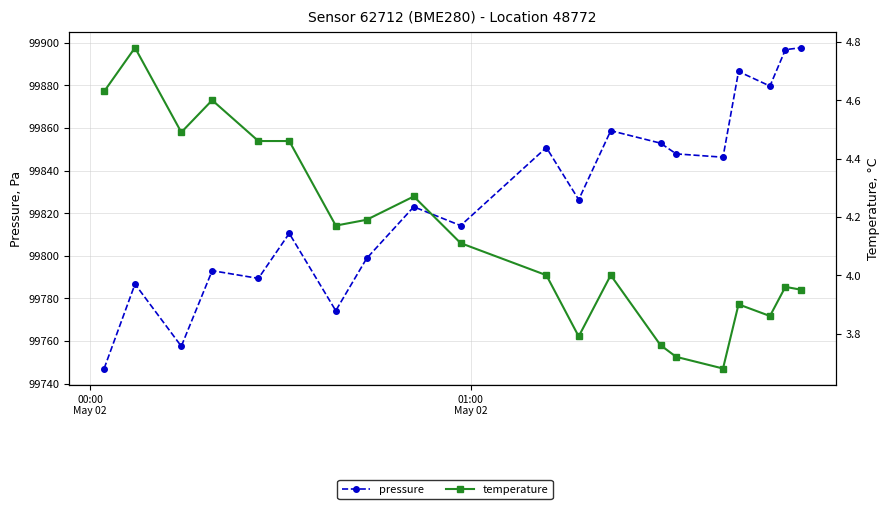

What is the average value of the temperature series?

4.1